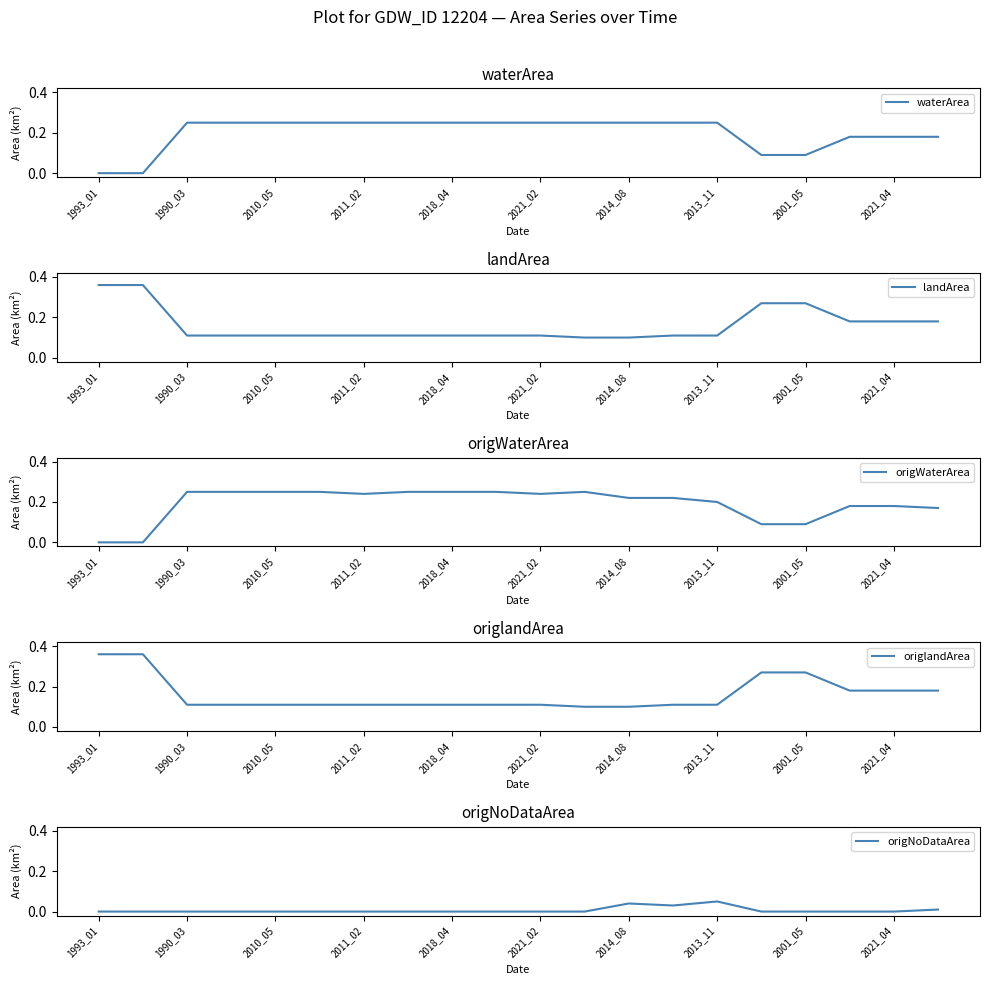

How many data points in origNoDataArea are above 0?

4